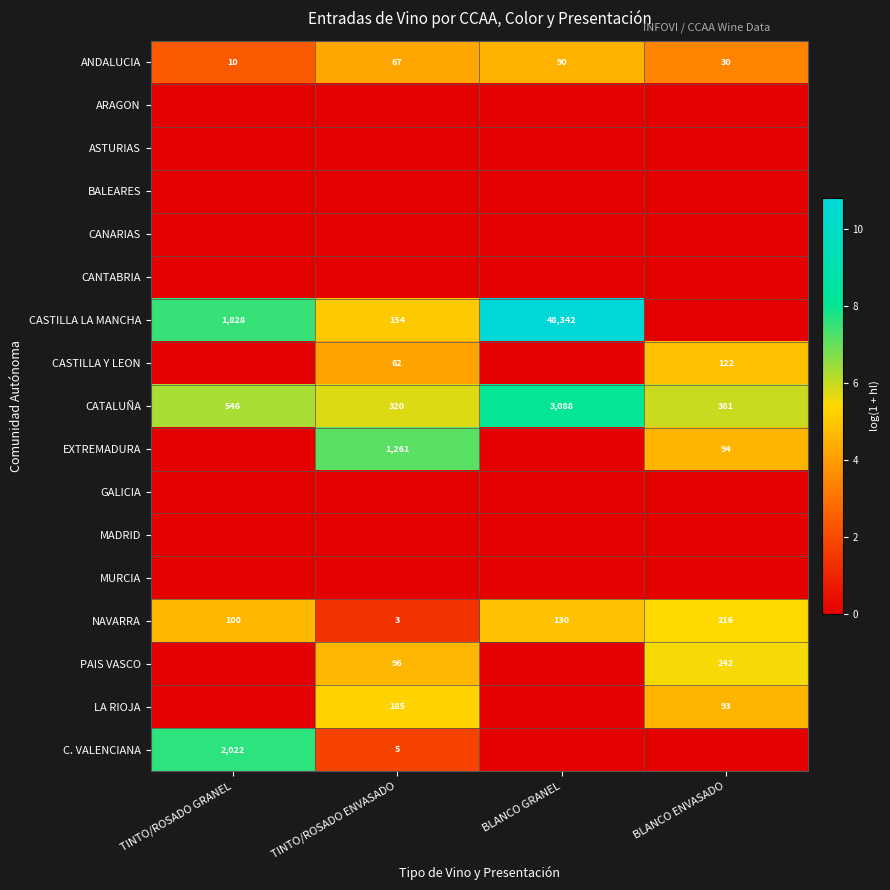

At which category is the sum across all series the highest?

TINTO/ROSADO ENVASADO